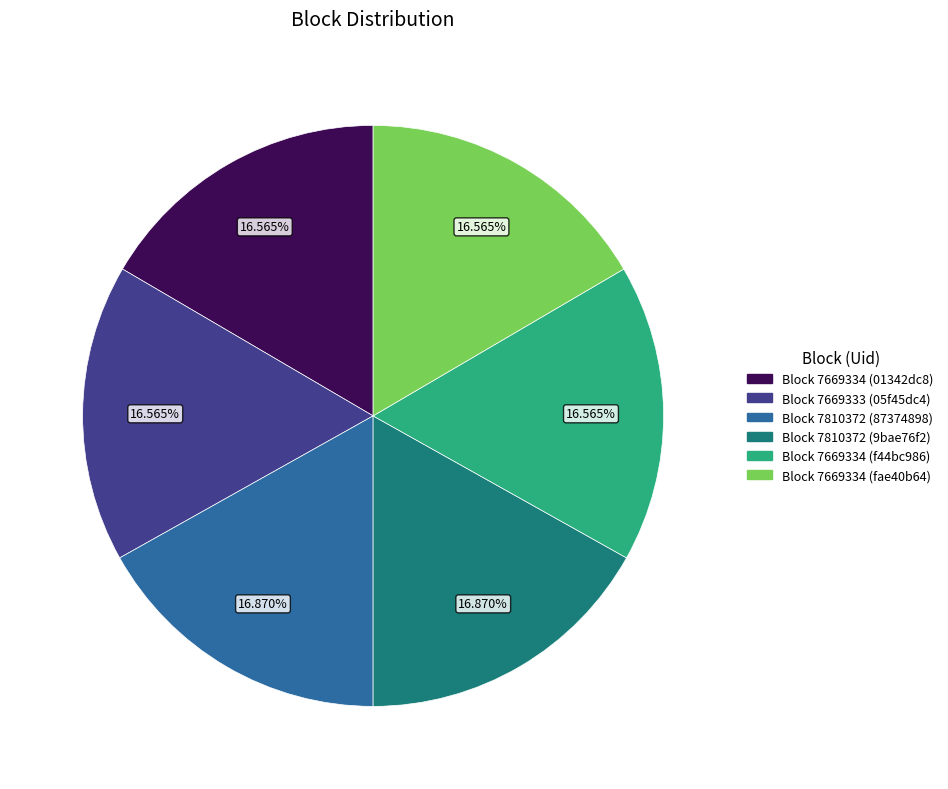

Approximately how many times larger is the value at Block 7810372 (87374898) compared to Block 7669334 (fae40b64)?

1.0